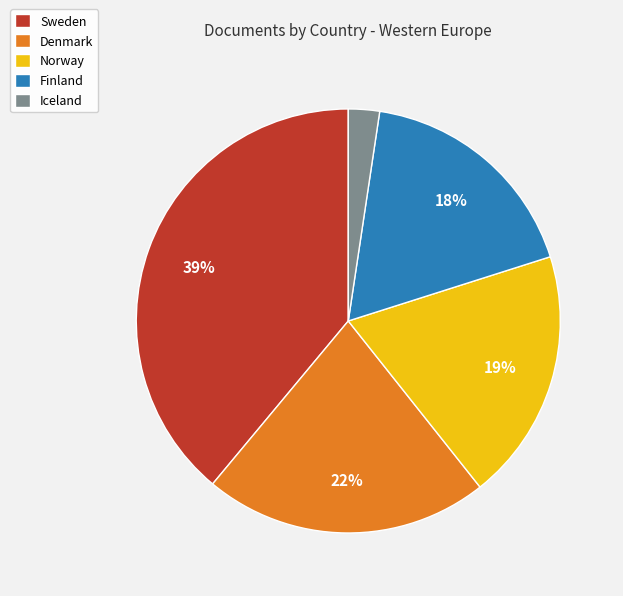

Is there a majority slice in this chart?

No